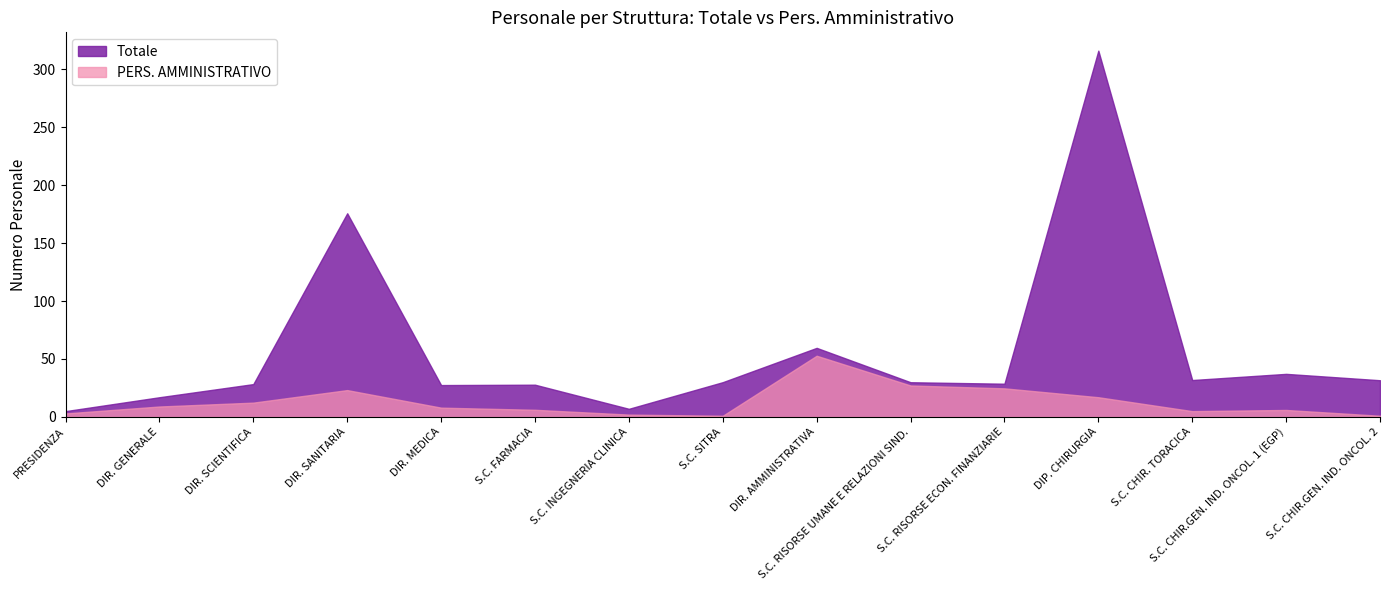

What is the sum of all PERS. AMMINISTRATIVO values?

198.2